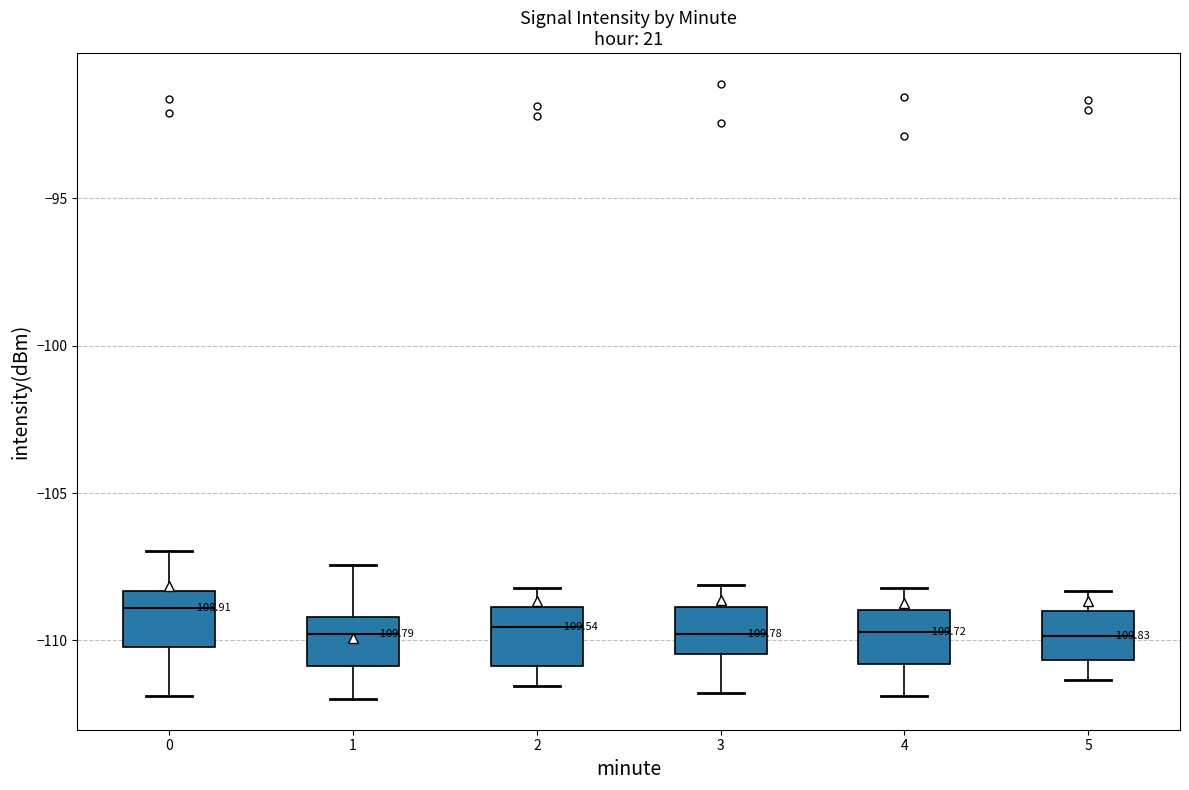

Which box's median line is the highest?

0